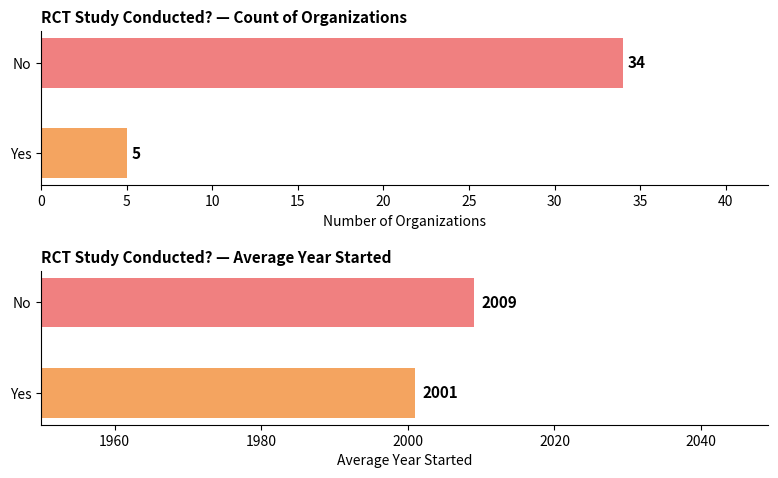

What is the sum of the Avg Year Started values at Yes and No?

4010